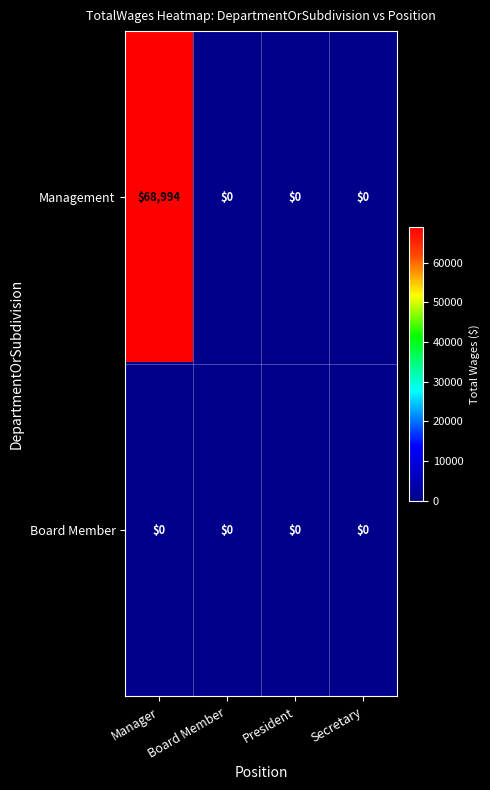

Which series has the largest range (max minus min)?

Management